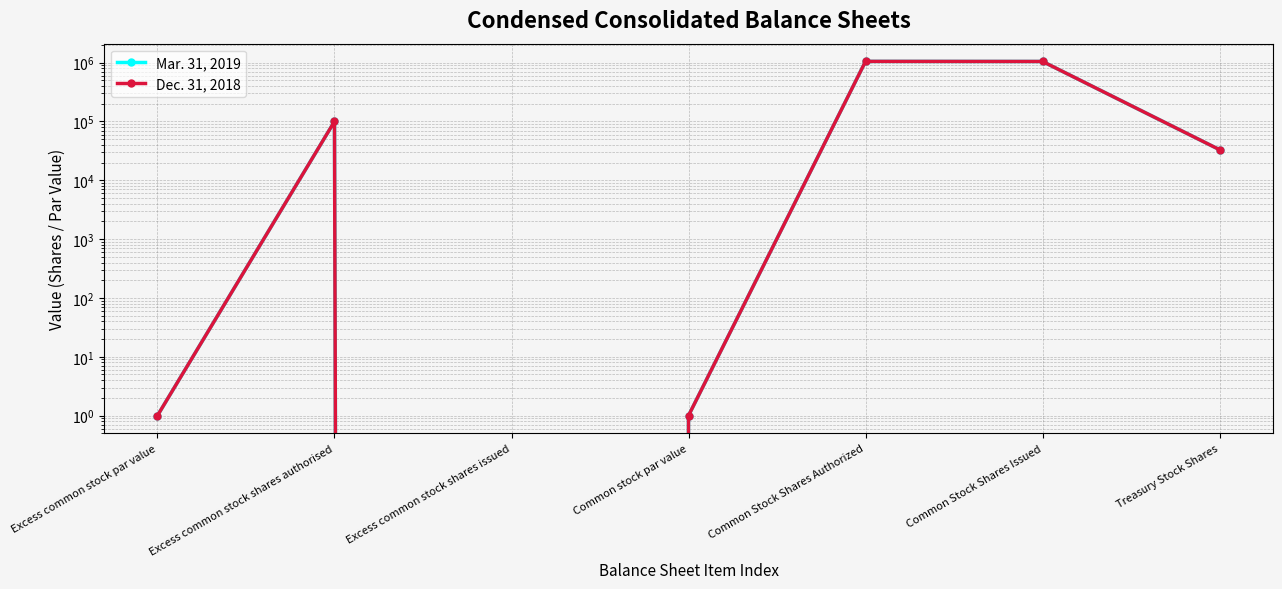

What position from the left is Common Stock Shares Authorized?

5